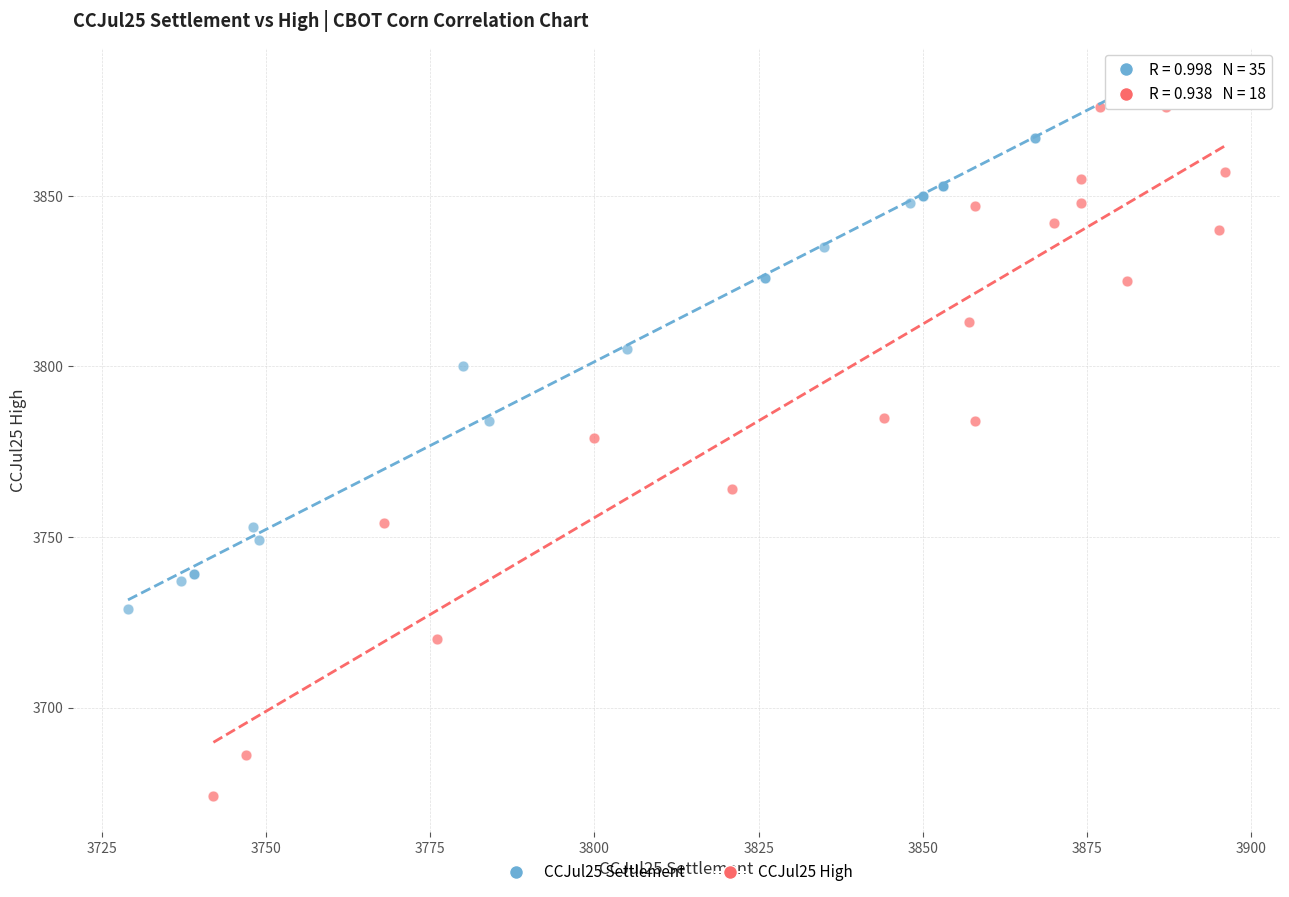

Which series contains the lowest Y value?

CCJul25 High